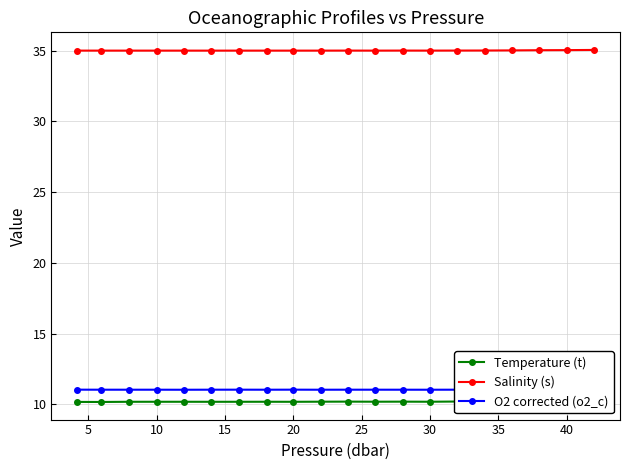

In O2 corrected (o2_c), how many points are higher than both neighbors (excluding endpoints)?

5